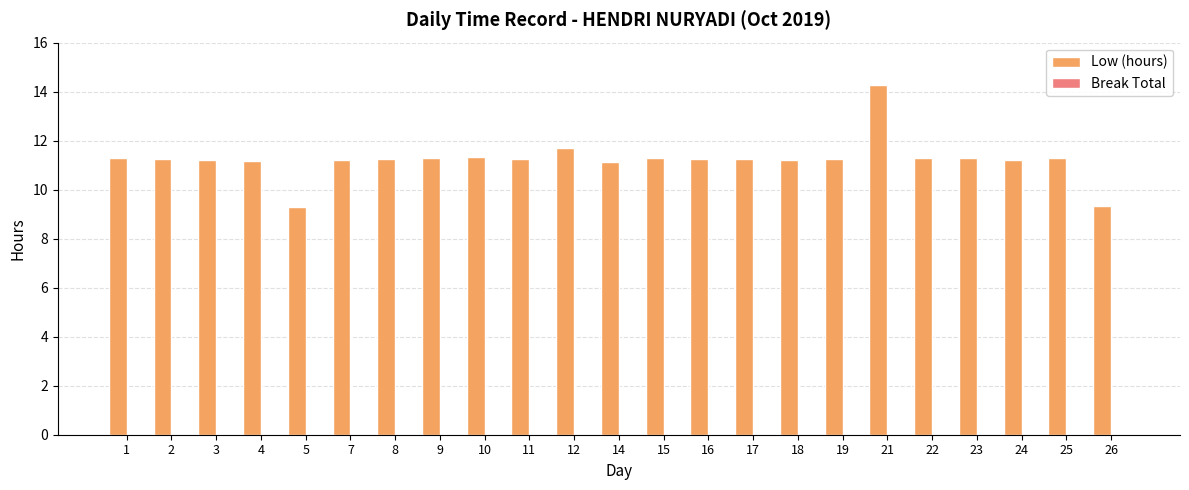

What is the change in value from 5 to 22?

+2.0